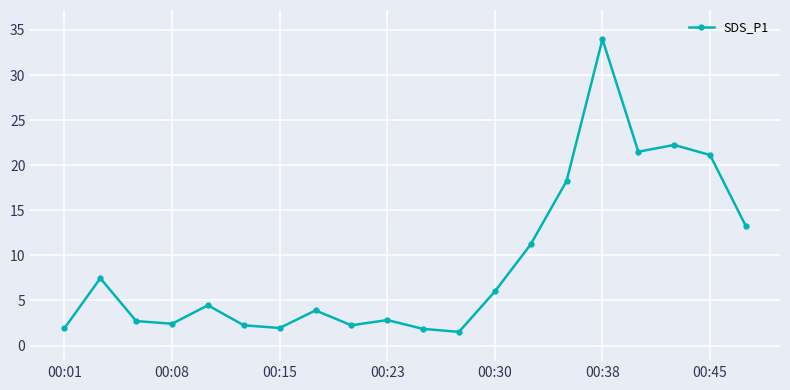

What is the greatest value displayed?

34.0